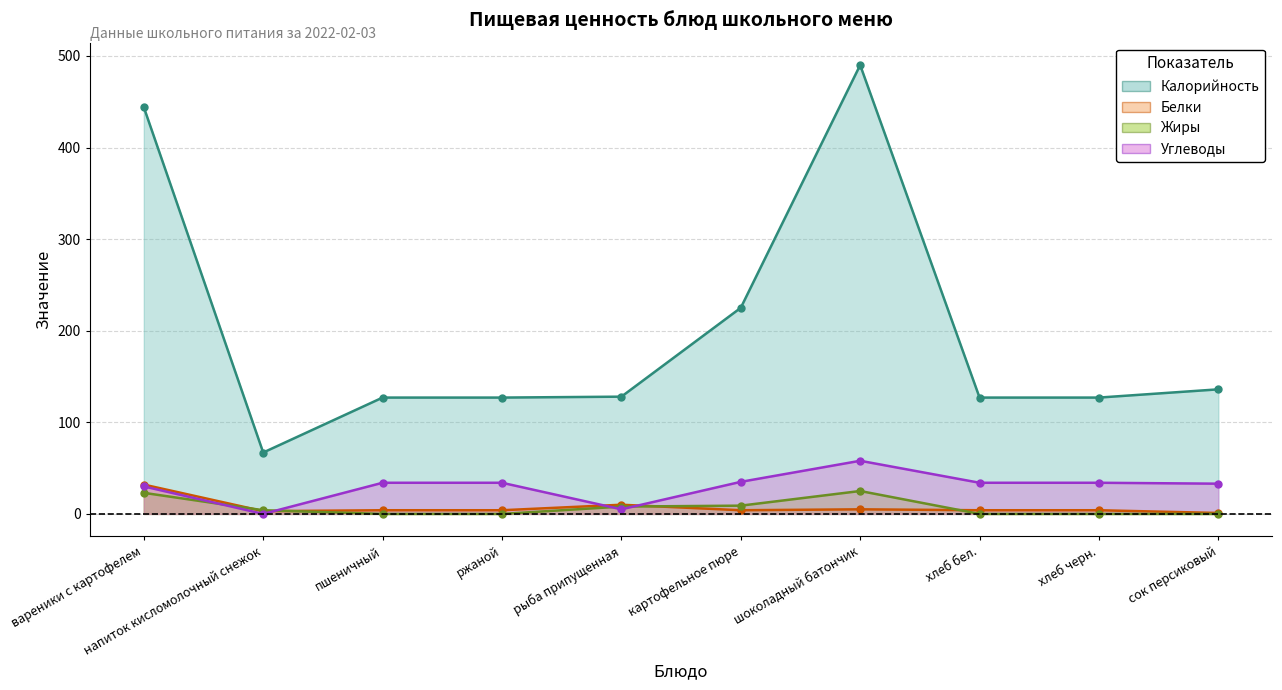

At how many categories does at least one series exceed 365?

2